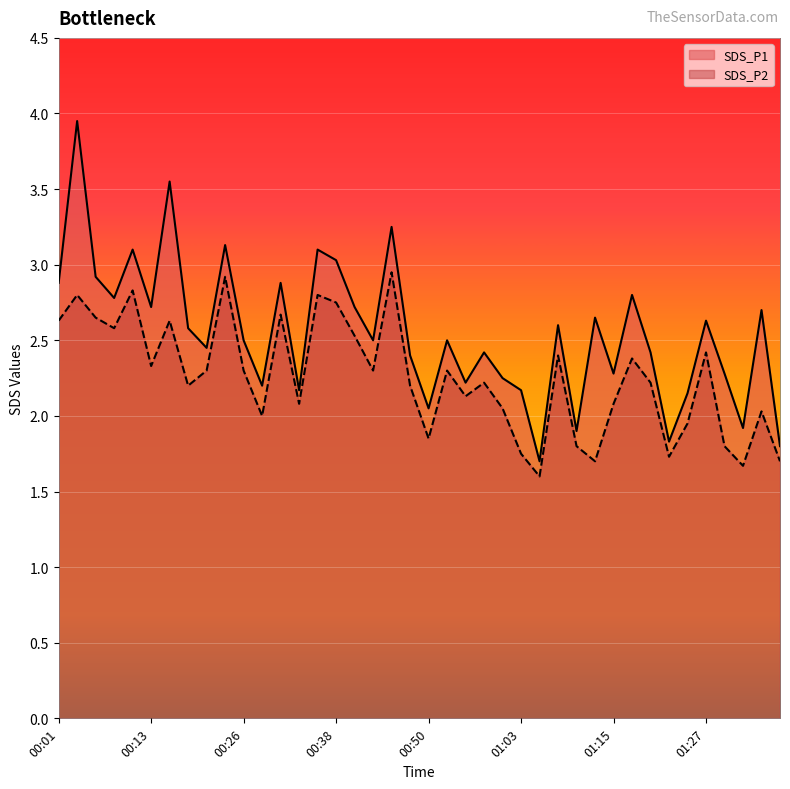

Rank the categories by SDS_P1 value from lowest to highest.

01:05, 01:37, 01:22, 01:10, 01:32, 00:50, 01:25, 00:33, 01:03, 00:28, 00:55, 01:00, 01:15, 01:30, 00:48, 00:58, 01:20, 00:21, 00:26, 00:43, 00:53, 00:18, 01:07, 01:27, 01:12, 01:35, 00:13, 00:40, 00:08, 01:17, 00:01, 00:30, 00:06, 00:38, 00:11, 00:35, 00:23, 00:45, 00:16, 00:03